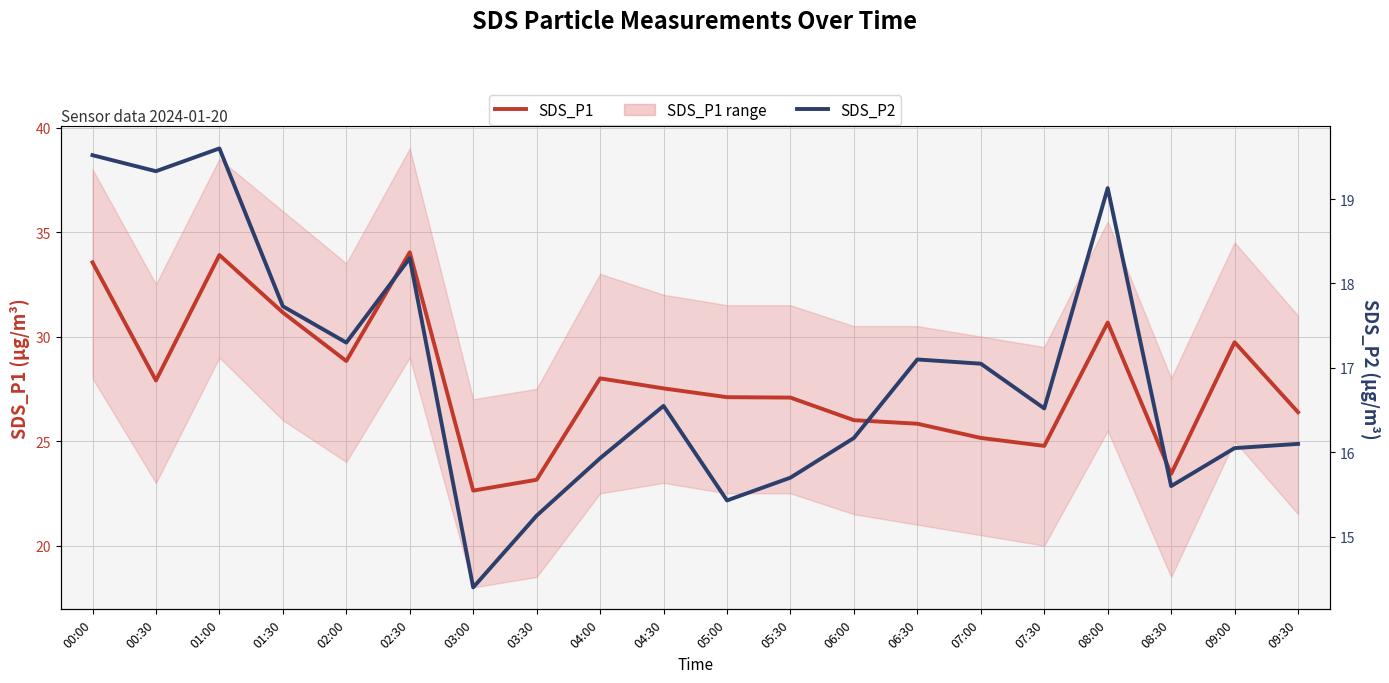

True or false: SDS_P2 and SDS_P1 cross at least once.

False